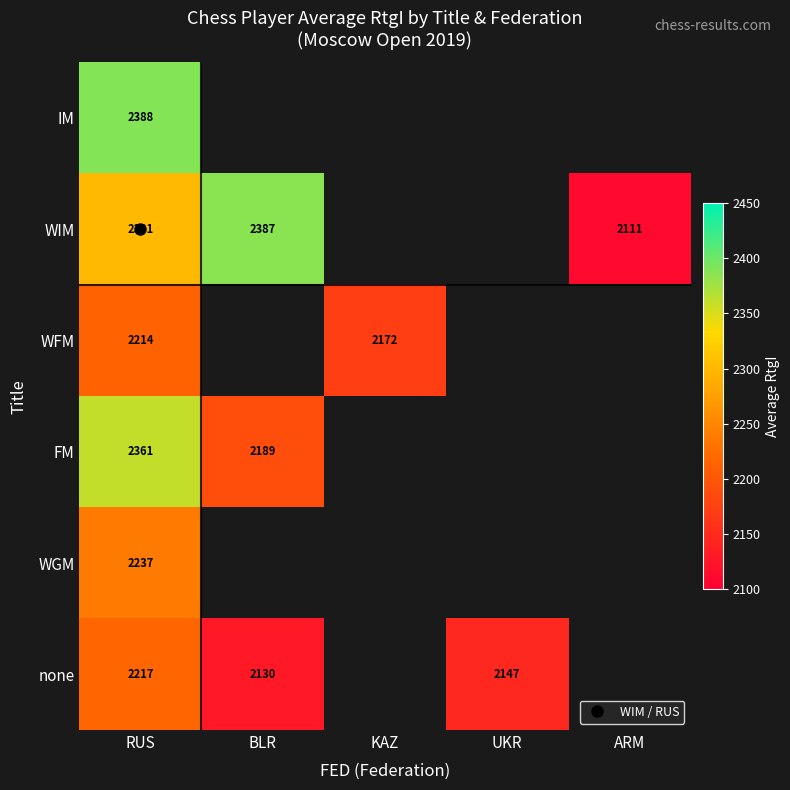

Which series has the largest range (max minus min)?

WIM